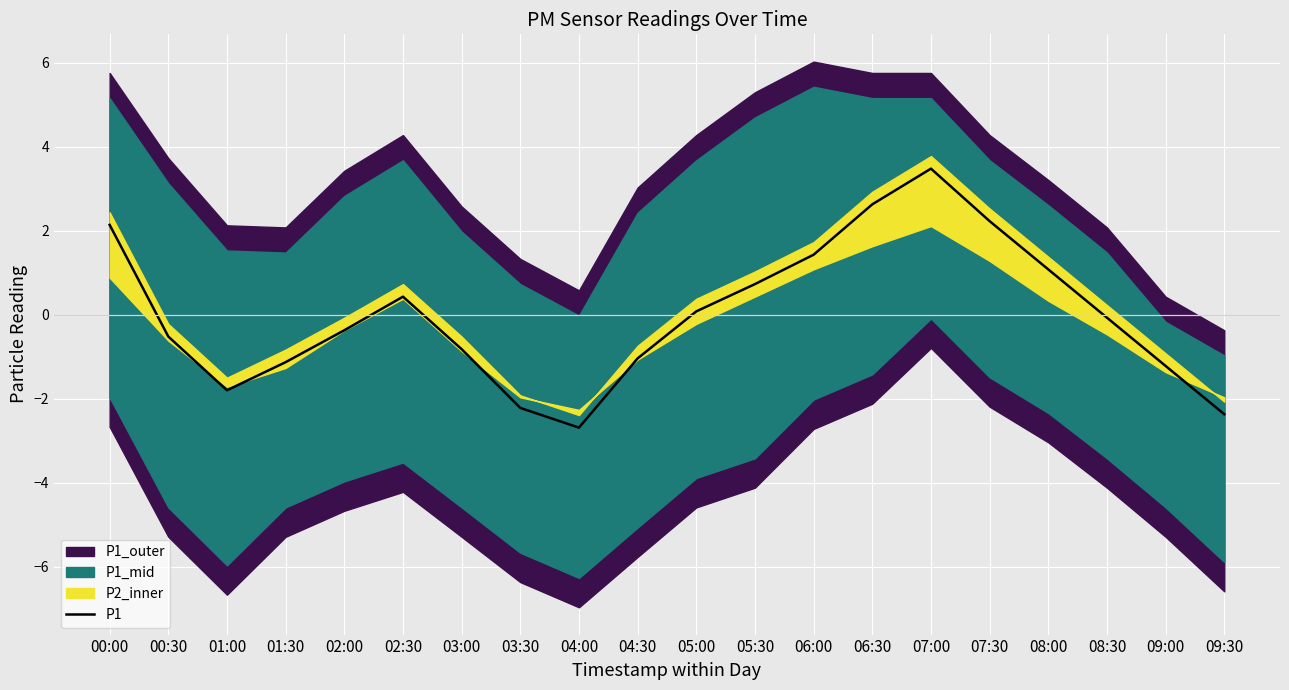

Is it true that the value at 04:30 is -1.0?

True